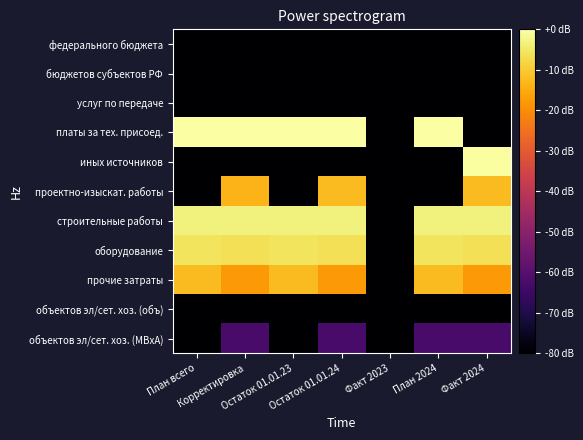

What is the greatest value displayed?

91.7